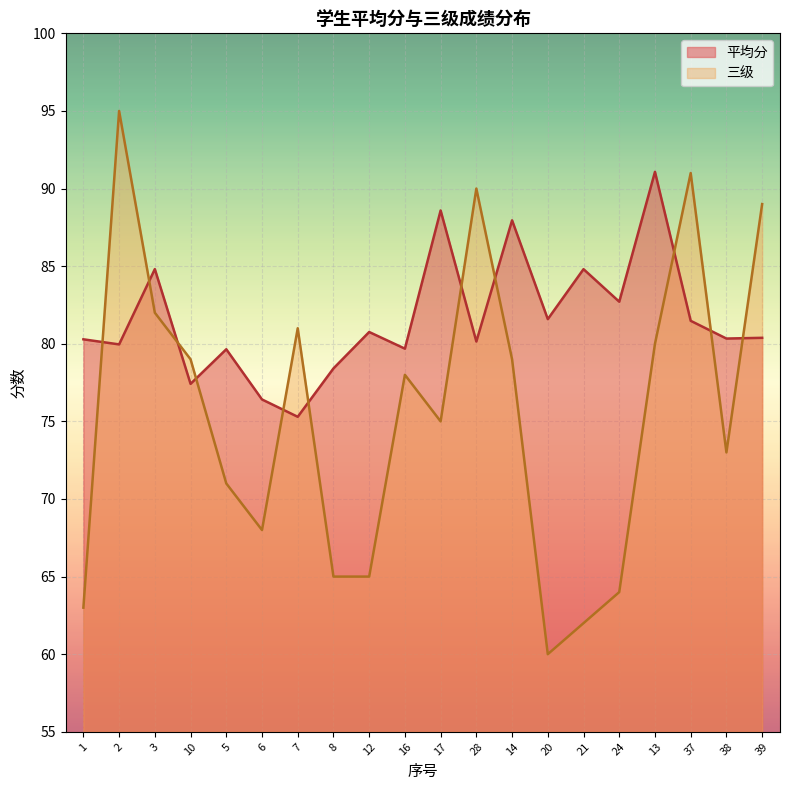

What is the approximate value of 三级 at 3?

82.0